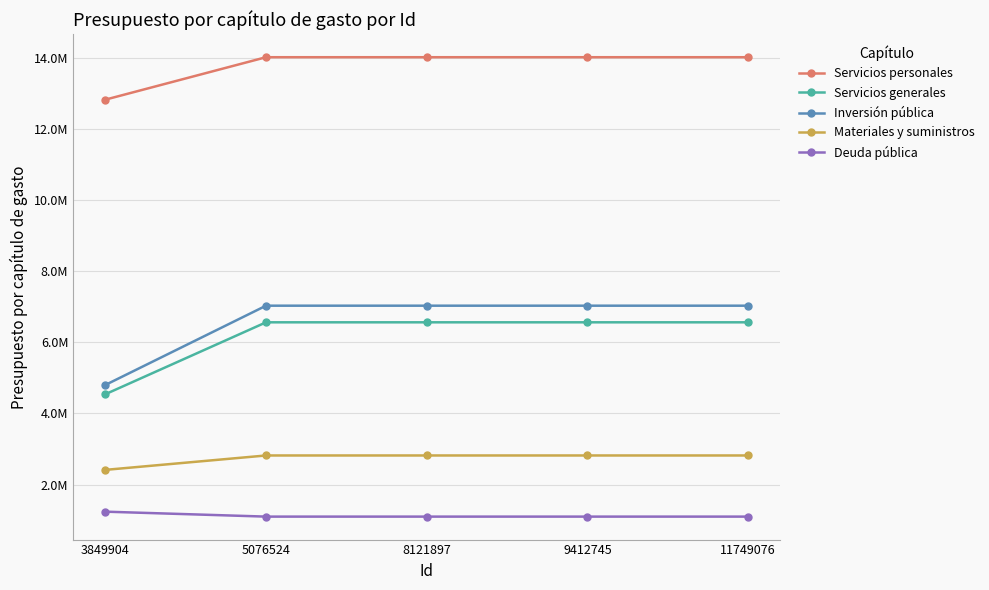

What are all the series names shown in the legend?

Servicios personales, Servicios generales, Inversión pública, Materiales y suministros, Deuda pública